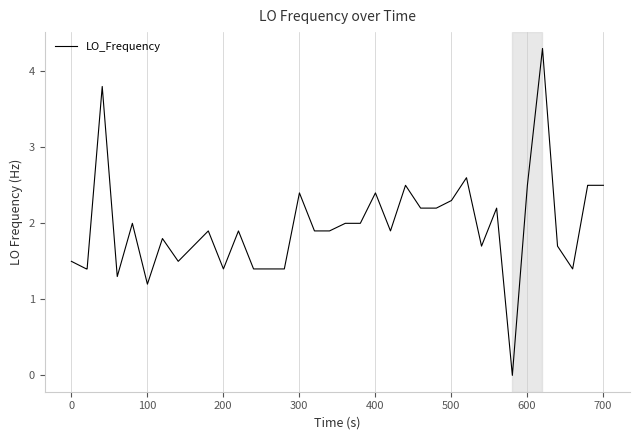

What is the difference between the maximum and minimum values?

4.3